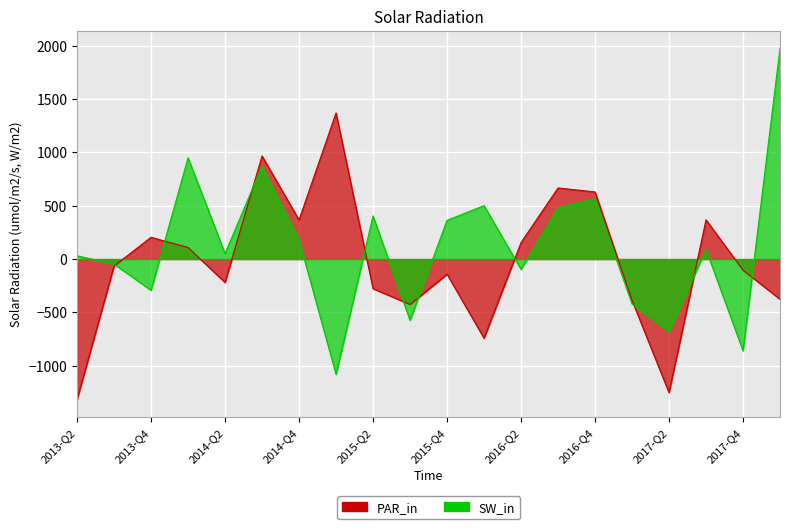

What is the sum of the SW_in values at 2013-Q3 and 2013-Q4?

-340.6